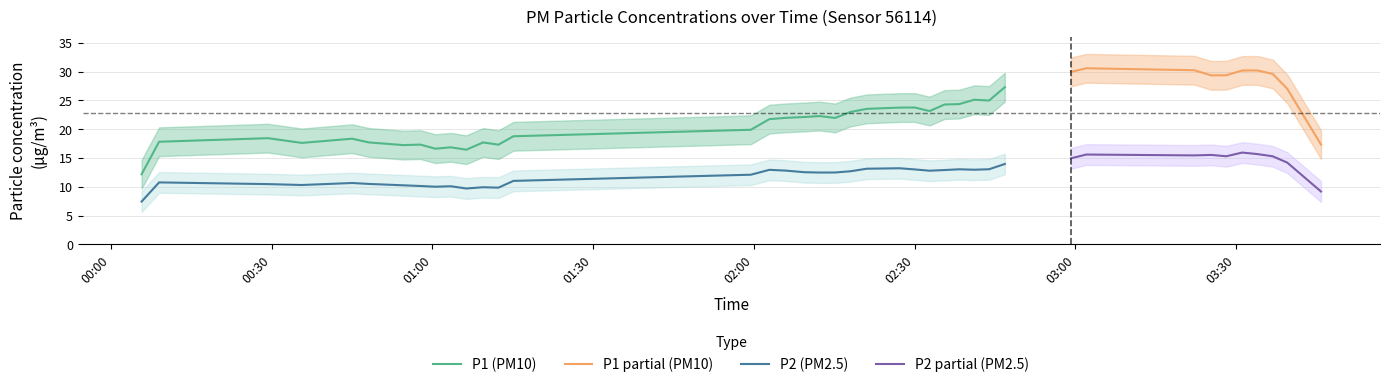

What is the highest value of the P2 (PM2.5) series?

14.0